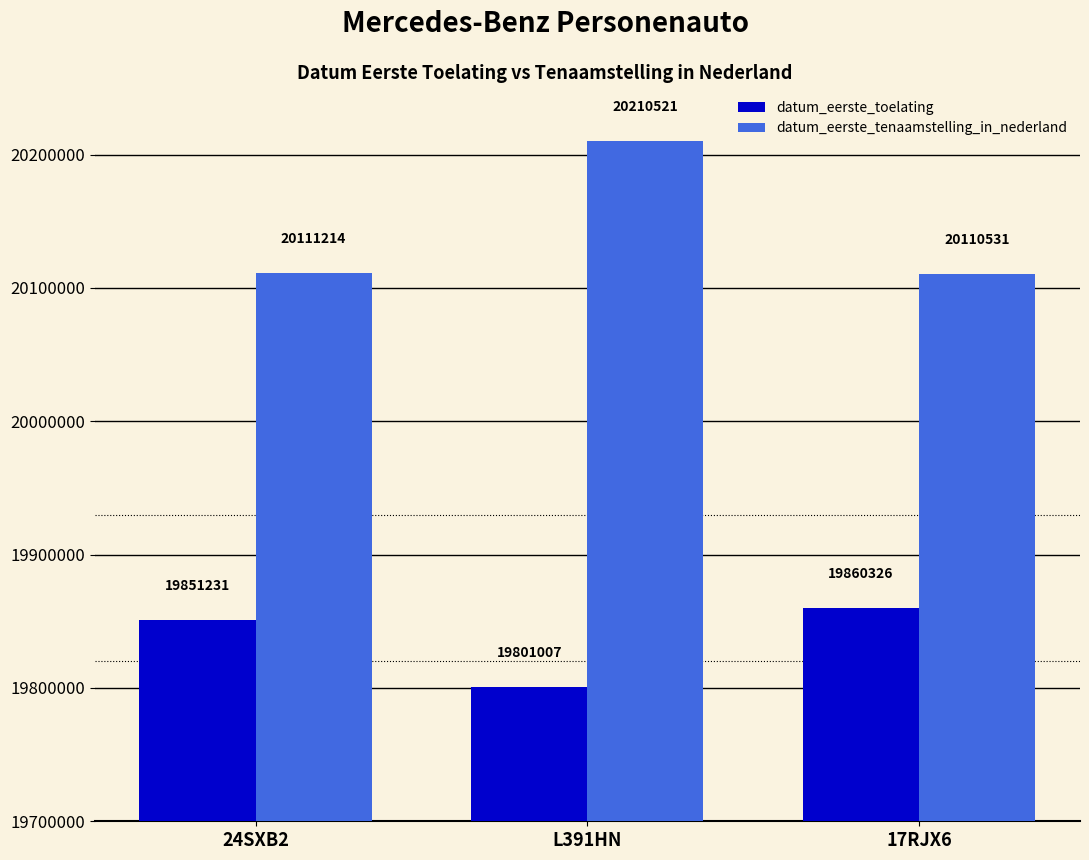

List the series in order of their overall mean, lowest first.

datum_eerste_toelating, datum_eerste_tenaamstelling_in_nederland